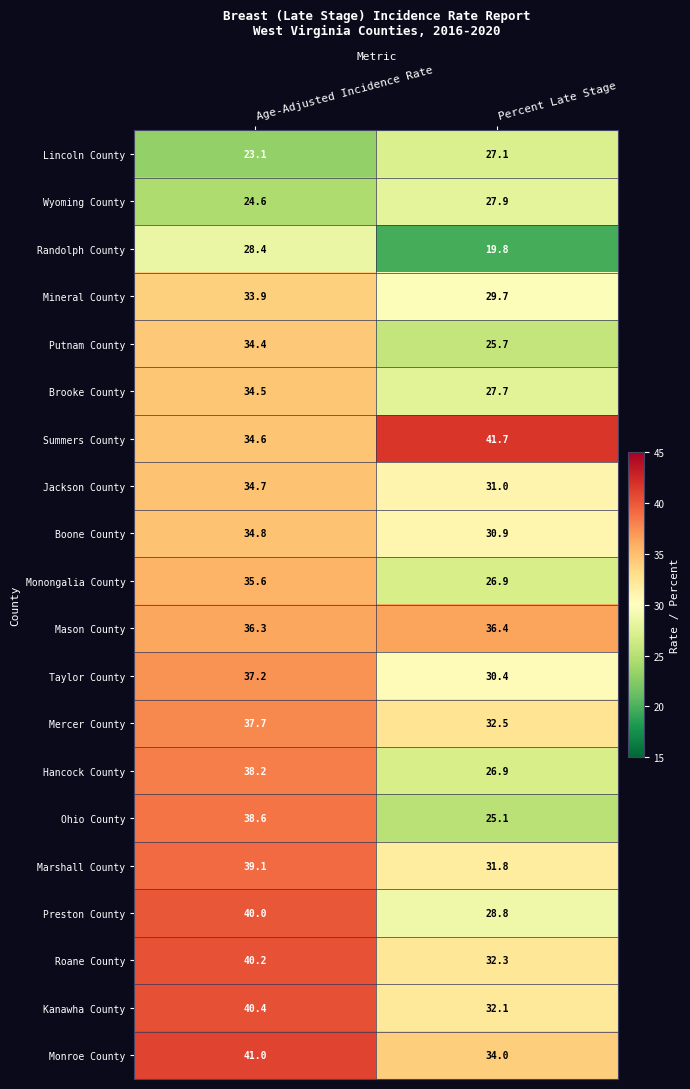

At which label is Mercer County closest to 35?

Percent Late Stage